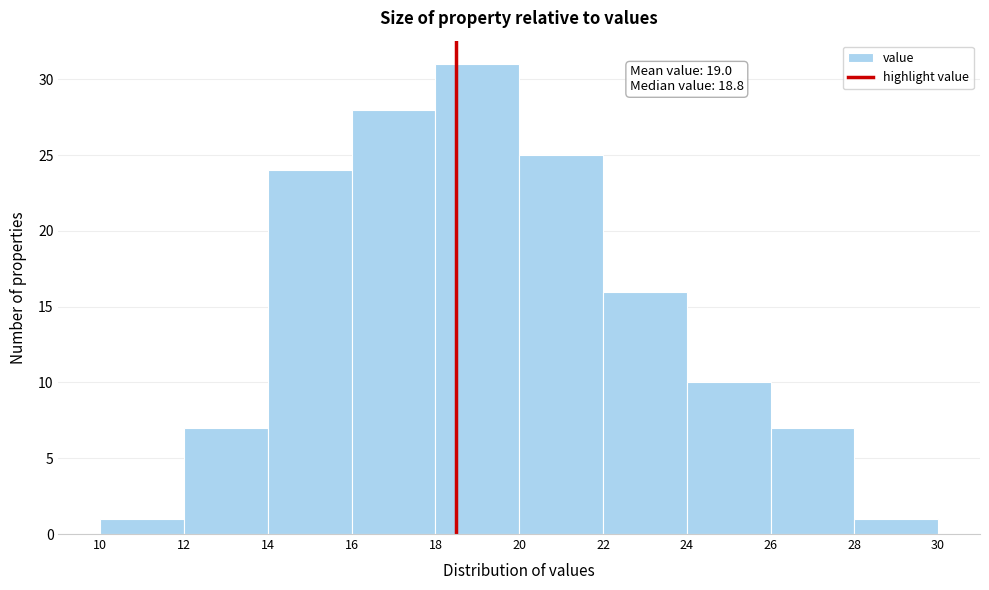

Which range on the x-axis has the tallest bar?

18 to 20